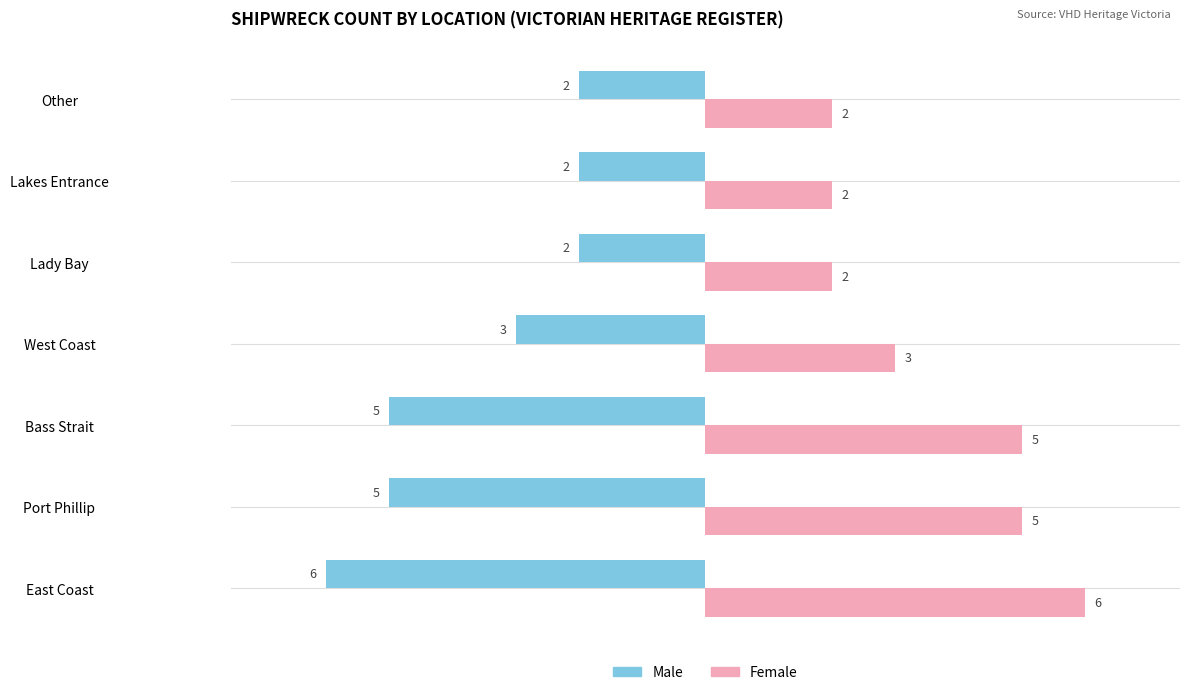

Where is Male nearest to the value -4?

Port Phillip